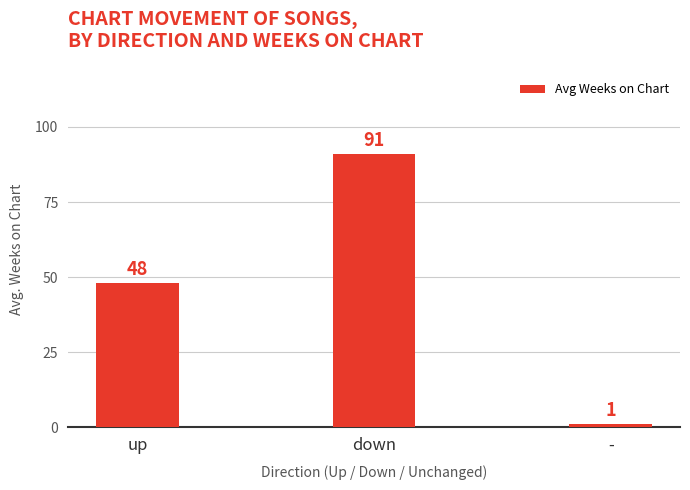

What is the average value?

47